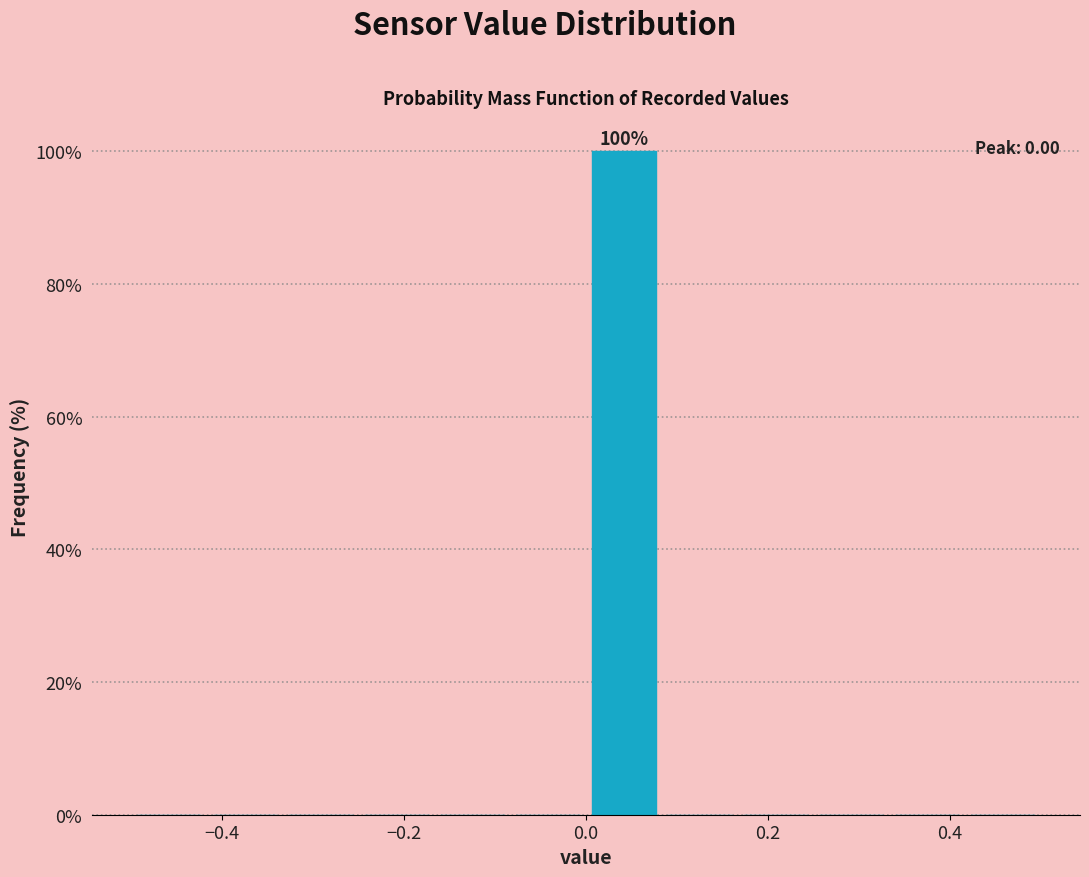

Over which range of the x-axis is the bar tallest?

0.00 to 0.08